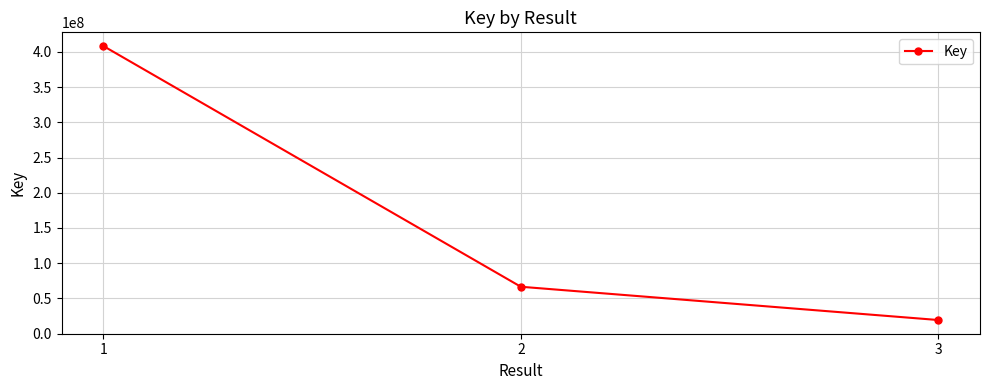

Reading left to right, list all the values displayed in this chart.

408456765	66469776	19199158